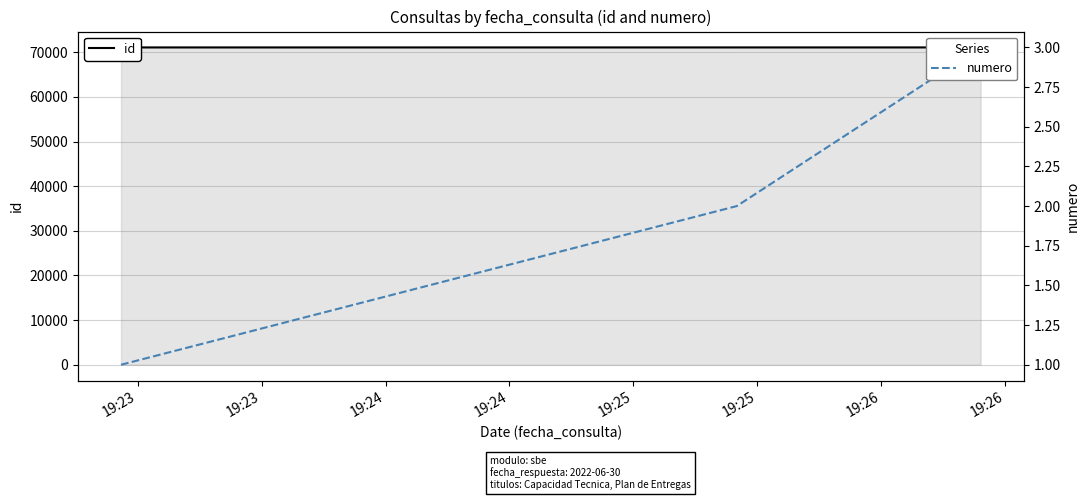

What is the minimum value for id?

71100